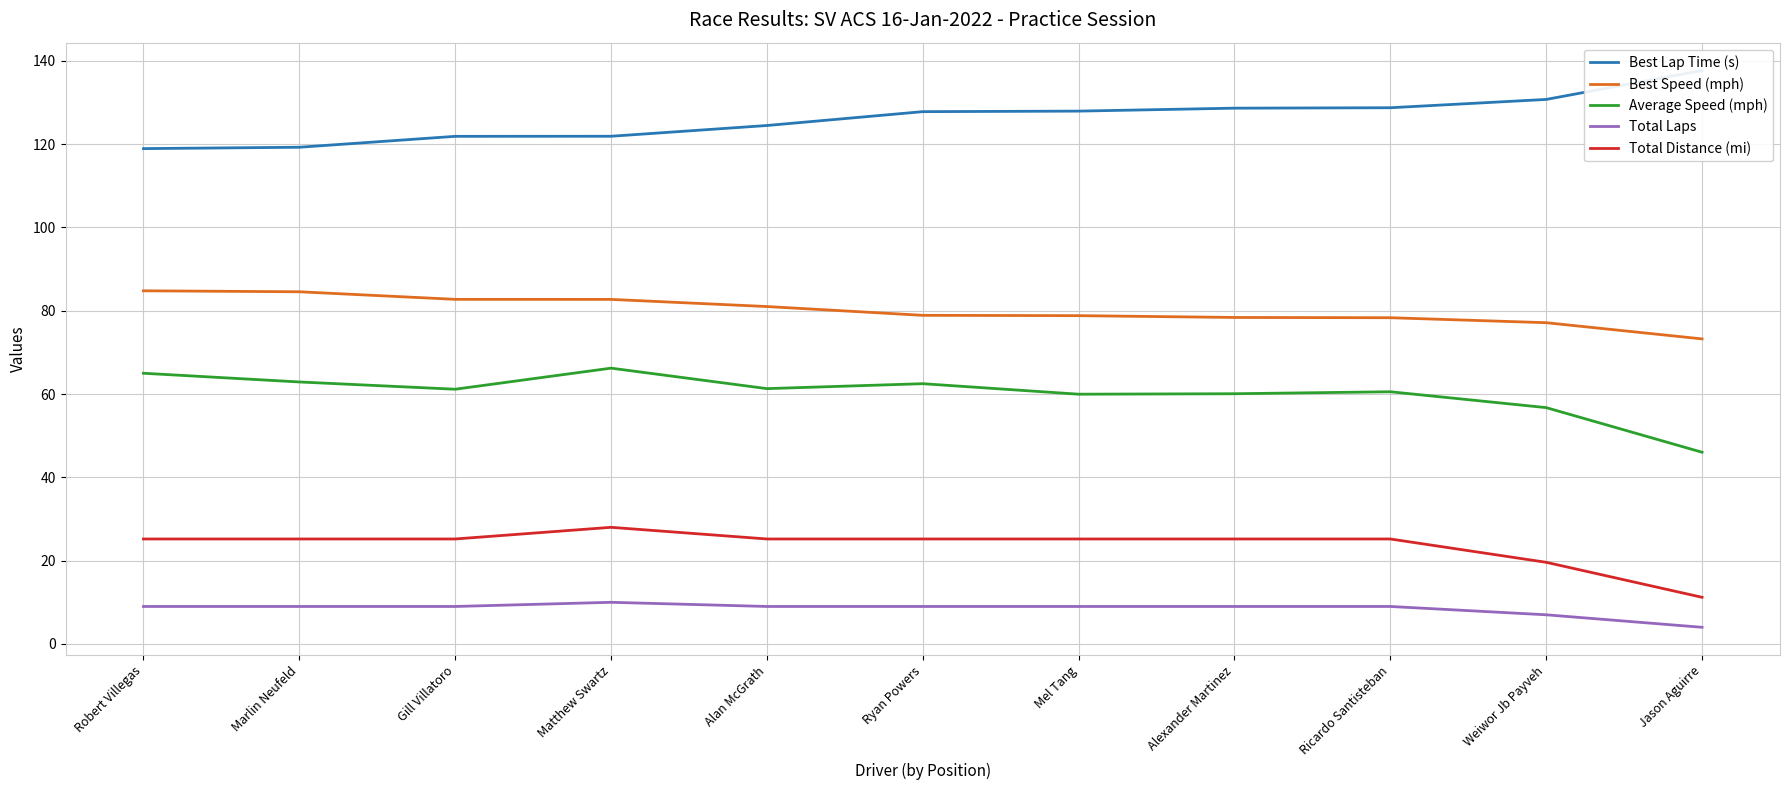

At which category is the sum across all series the highest?

Matthew Swartz